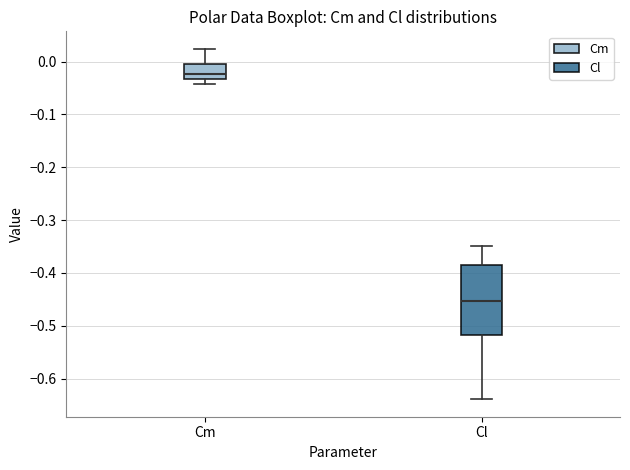

Which box is the tallest, from its lower edge to its upper edge?

Cl